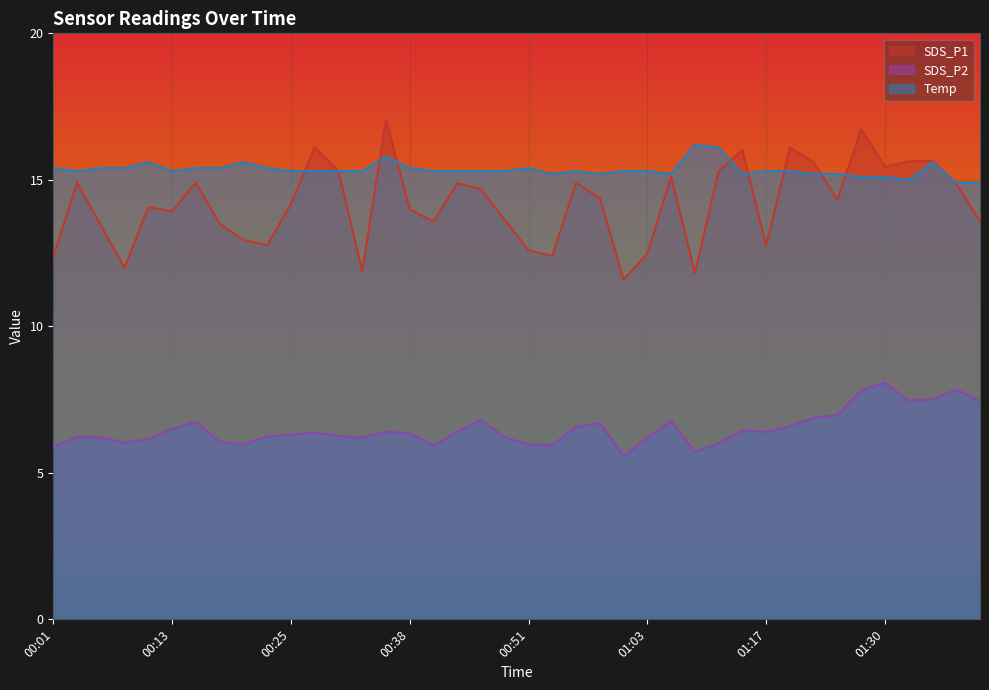

Between 00:45 and 00:33, which is larger?

00:45